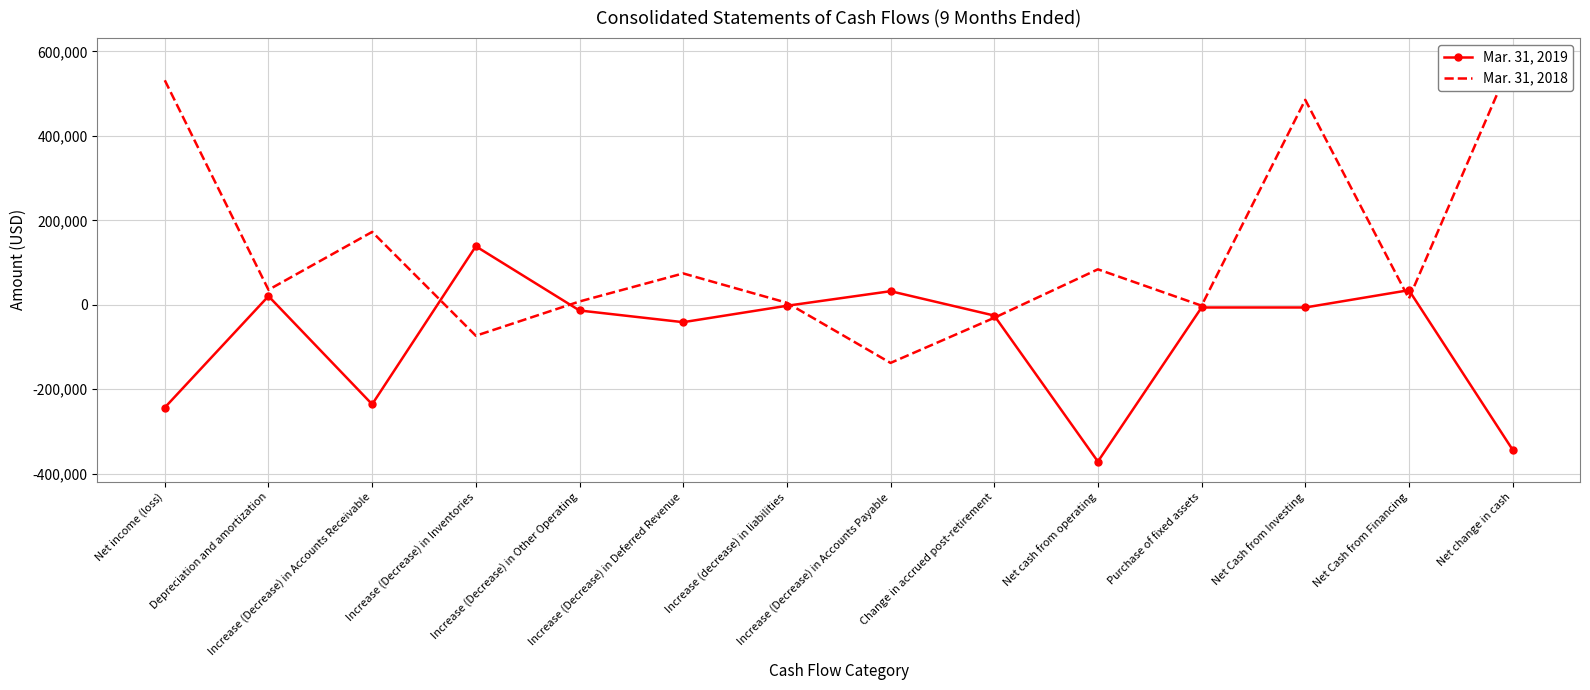

Count the number of data series in this chart.

2